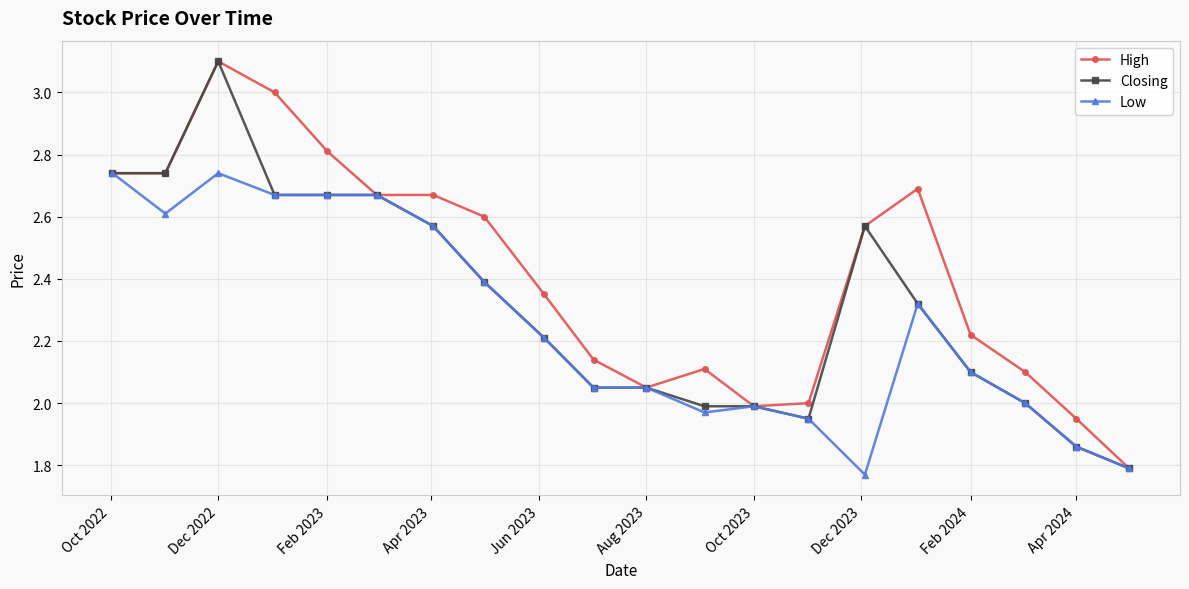

What is the greatest value displayed?

3.1